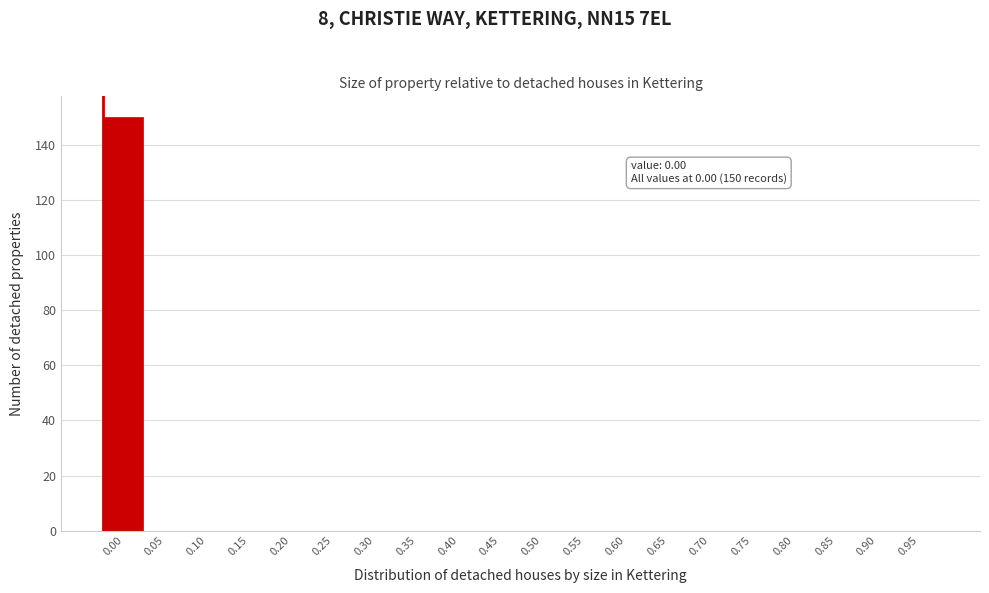

Reading left to right, extract all data points from this chart.

0.00=150	0.05=0	0.10=0	0.15=0	0.20=0	0.25=0	0.30=0	0.35=0	0.40=0	0.45=0	0.50=0	0.55=0	0.60=0	0.65=0	0.70=0	0.75=0	0.80=0	0.85=0	0.90=0	0.95=0